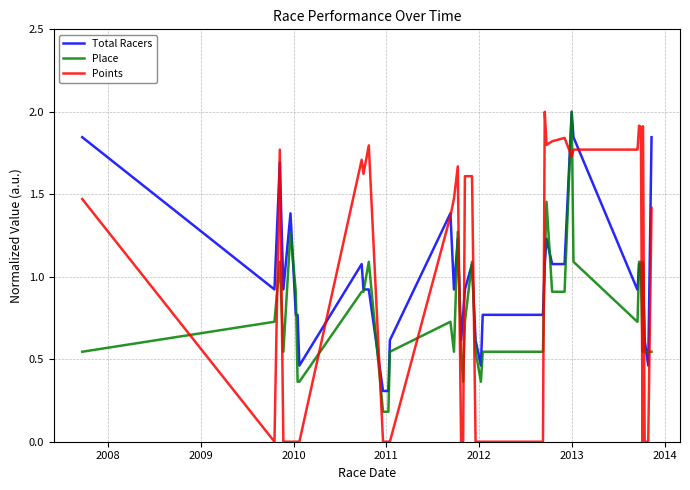

How many lines are shown in the chart?

3